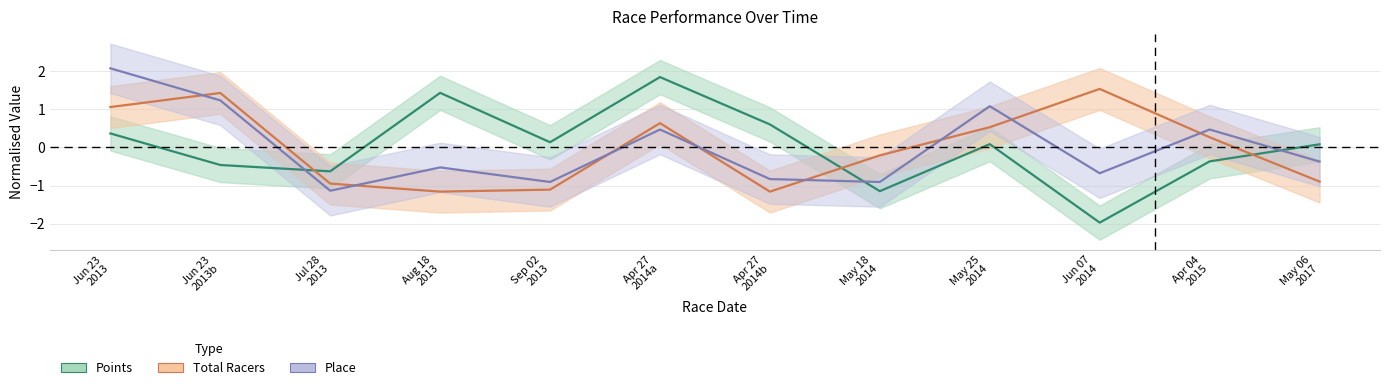

In Points, how many points are higher than both neighbors (excluding endpoints)?

3